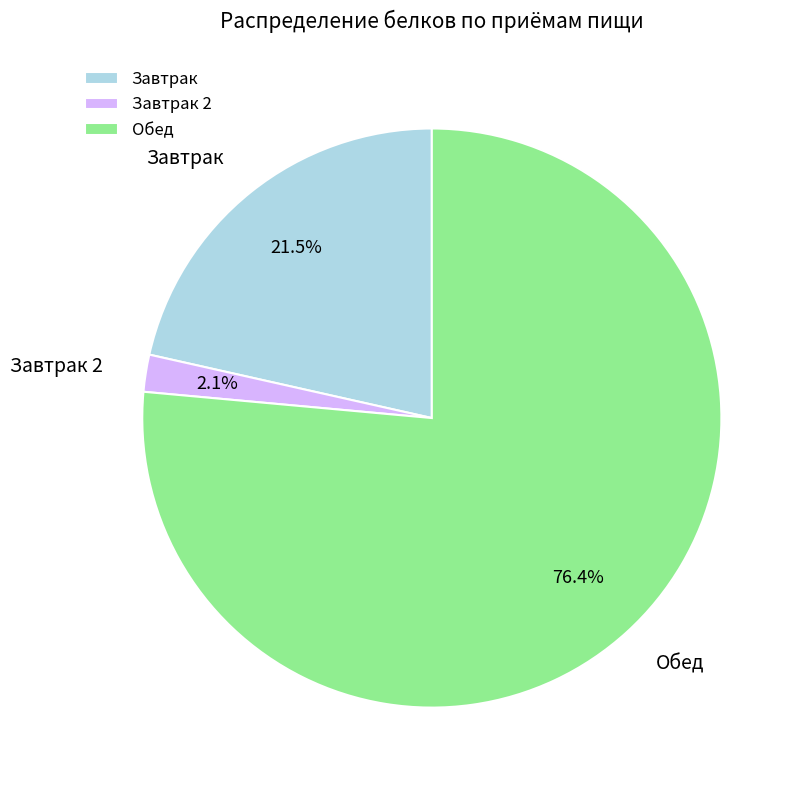

How many segments does this pie chart have?

3